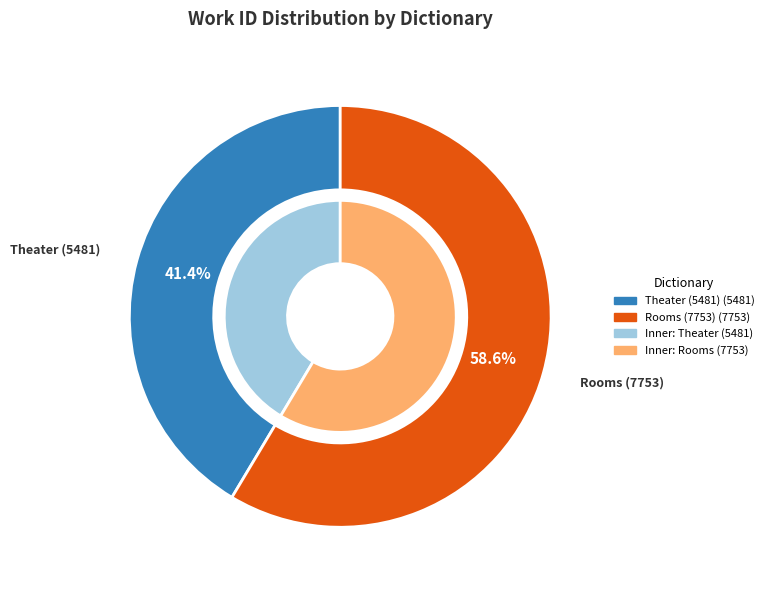

How many slices are in this pie chart?

2